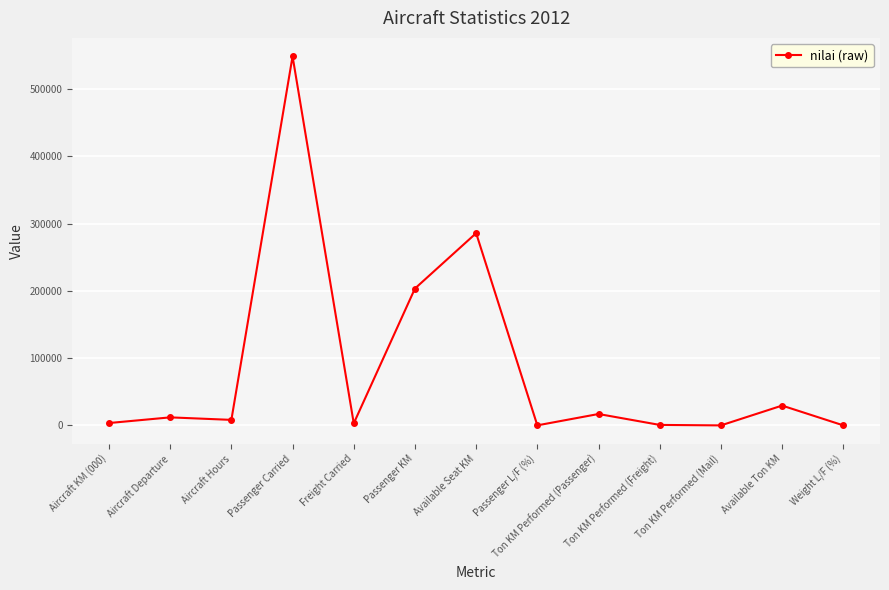

What is the difference between the second highest and minimum values?

285661